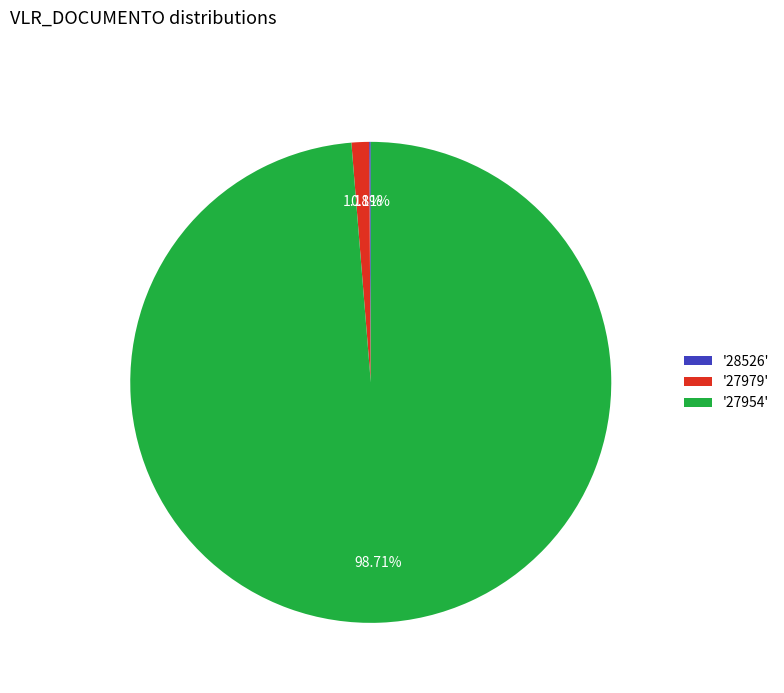

Does any single category account for the majority?

Yes